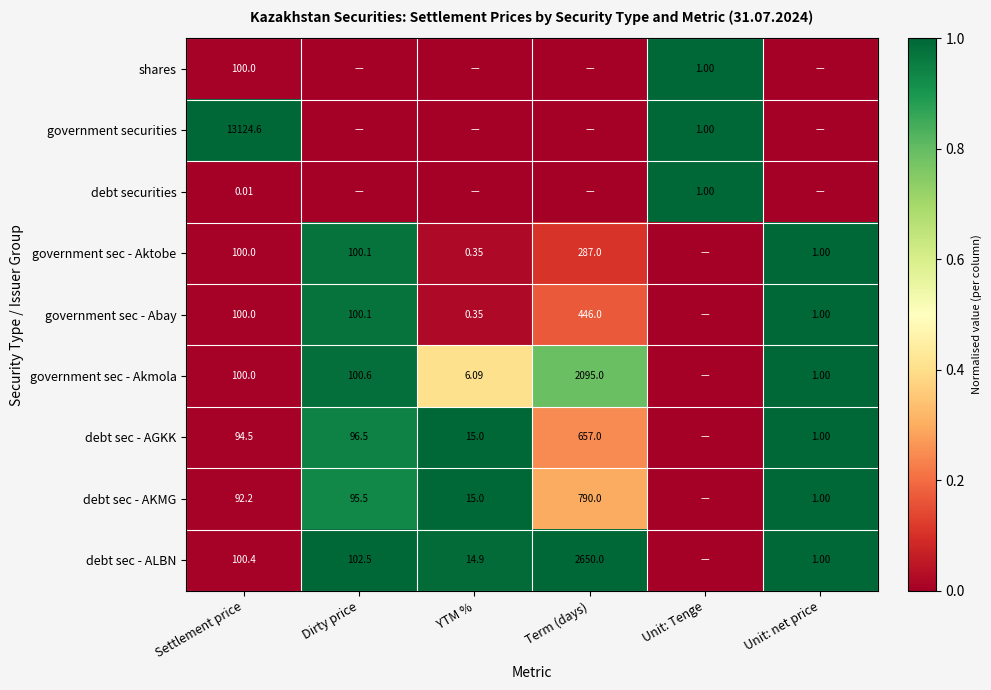

At which label does government sec - Abay reach its peak?

Unit: net price